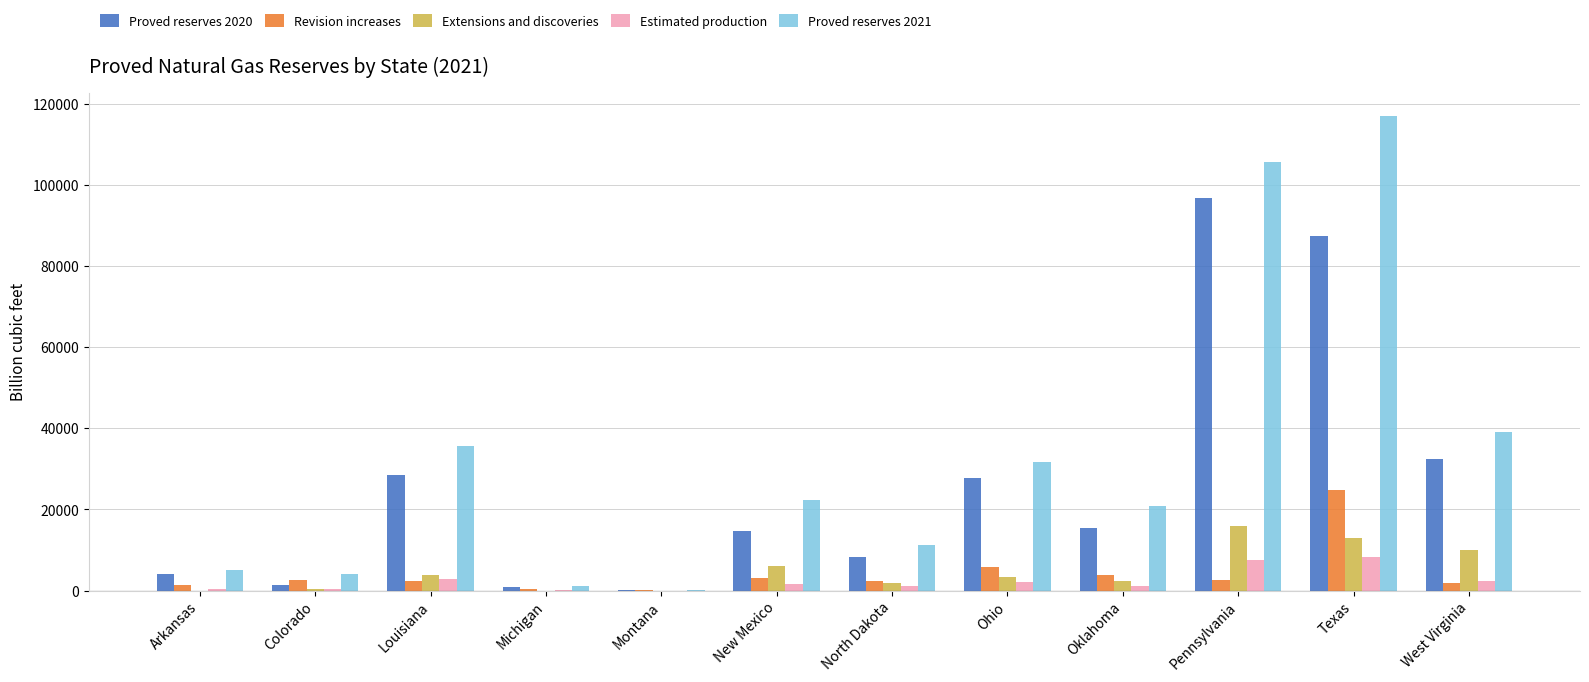

Is the value of Extensions and discoveries at Ohio greater than the value of Proved reserves 2020 at Pennsylvania?

No